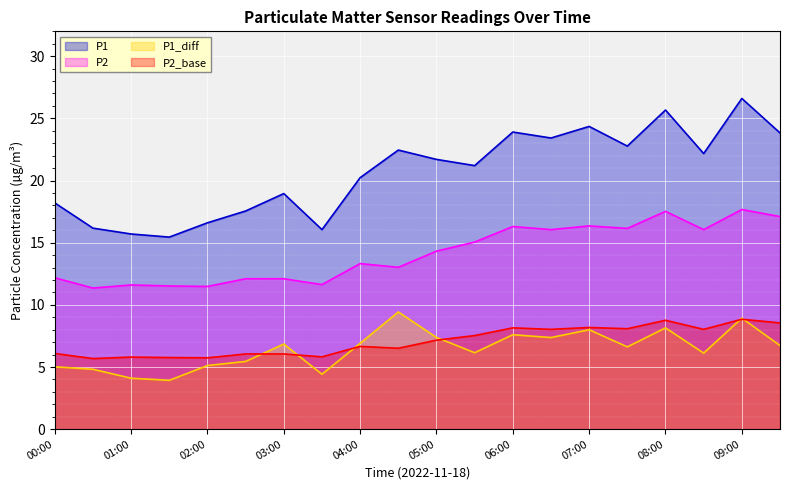

Is the value of P2 at 00:00 greater than the value of P2_base at 09:30?

Yes